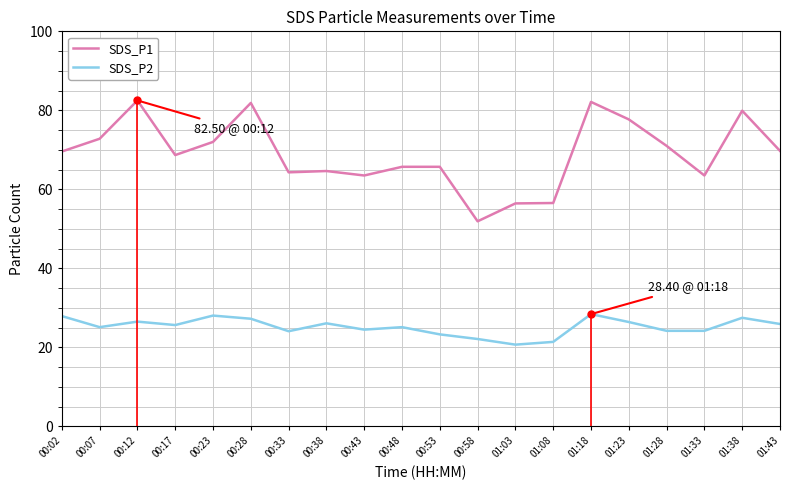

The SDS_P1 series shows 72.8 at 00:07. True or false?

True